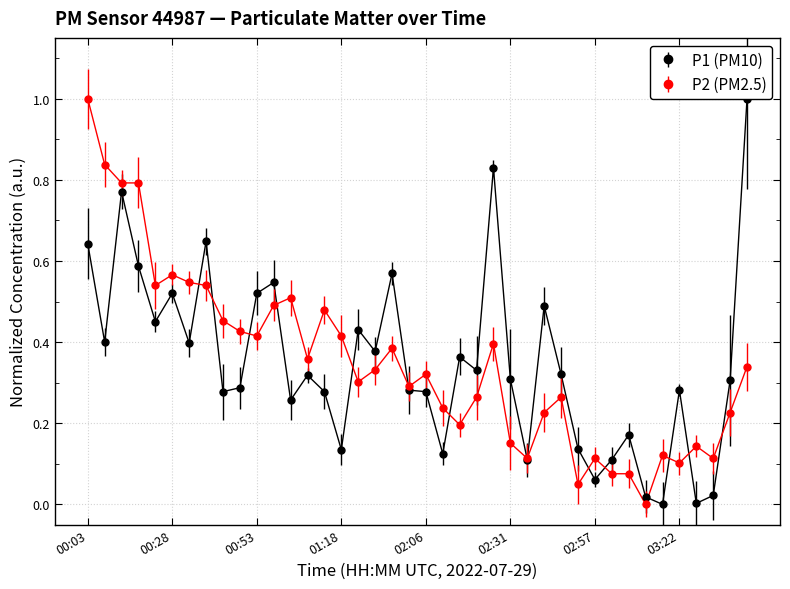

Which series has the largest range (max minus min)?

P1